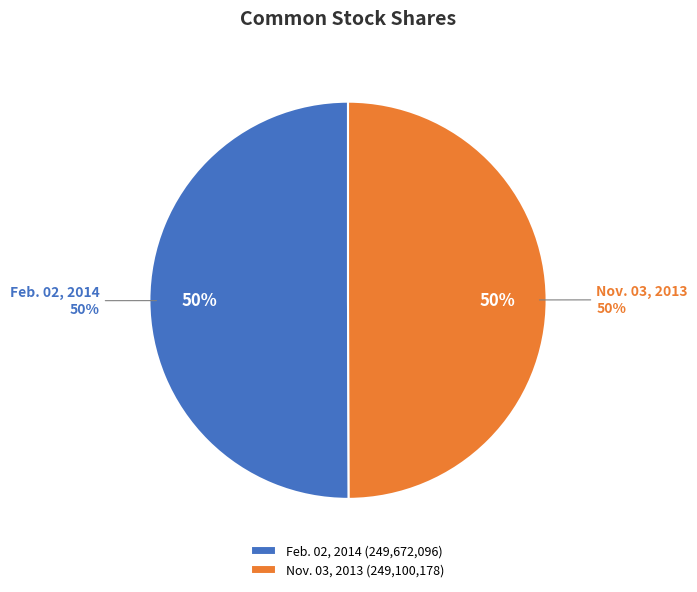

Is Nov. 03, 2013 the majority of the pie?

No